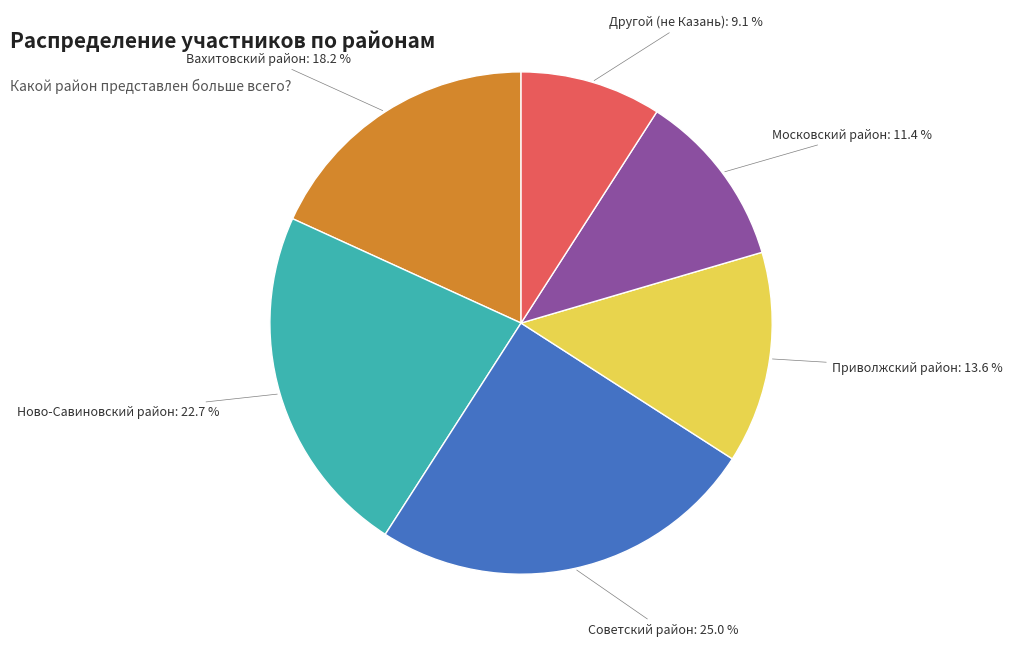

Rank the categories by value from lowest to highest.

Другой (не Казань), Московский район, Приволжский район, Вахитовский район, Ново-Савиновский район, Советский район